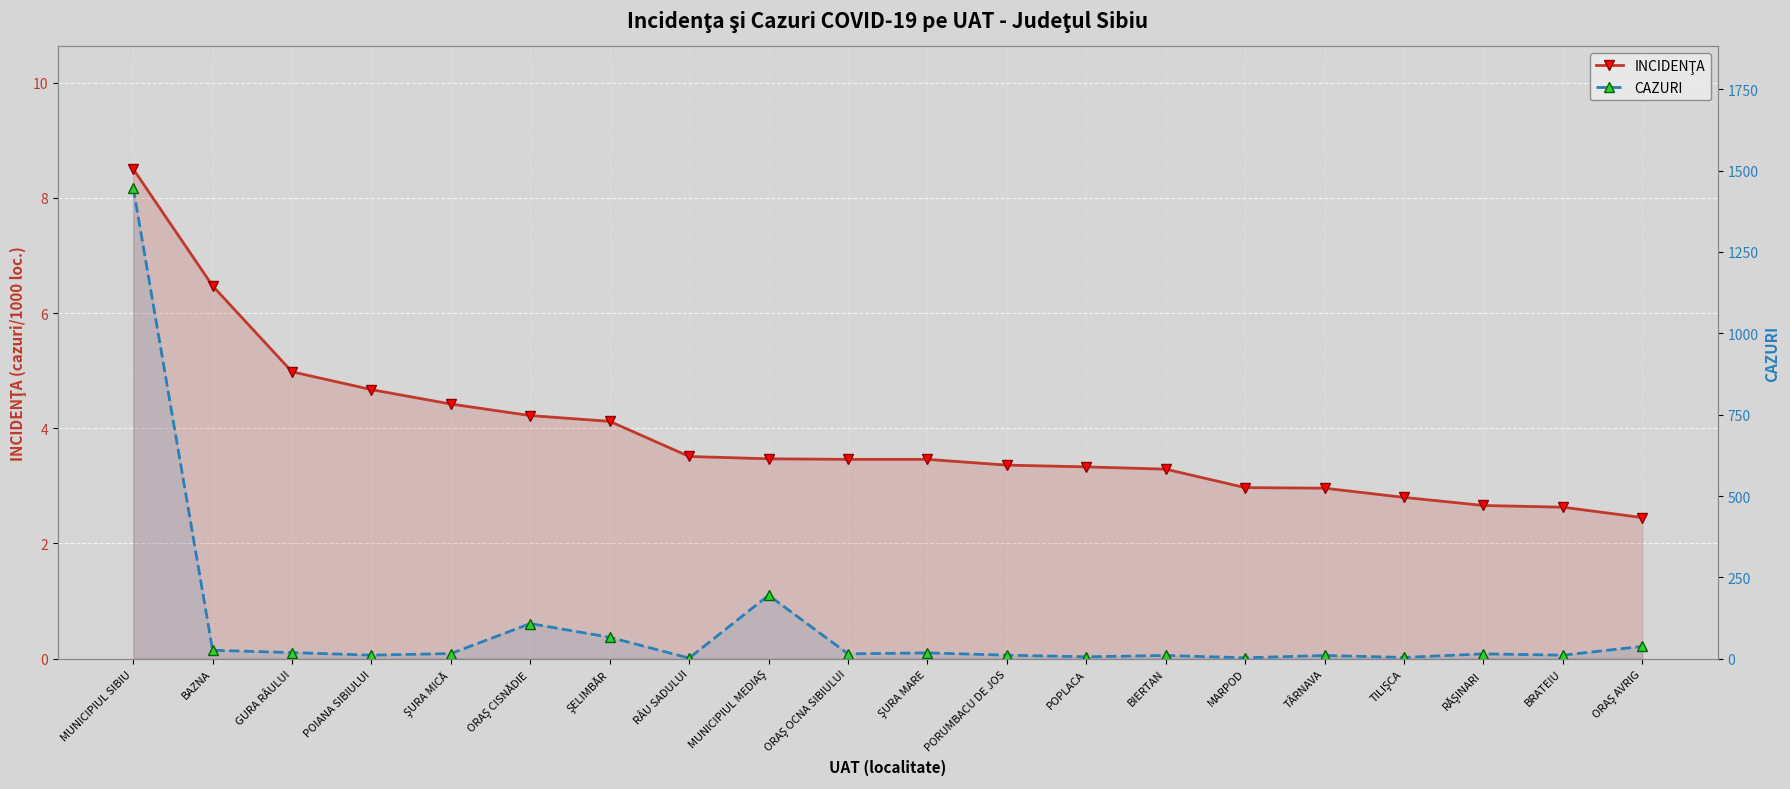

How many intersections are there between CAZURI and INCIDENŢA?

2